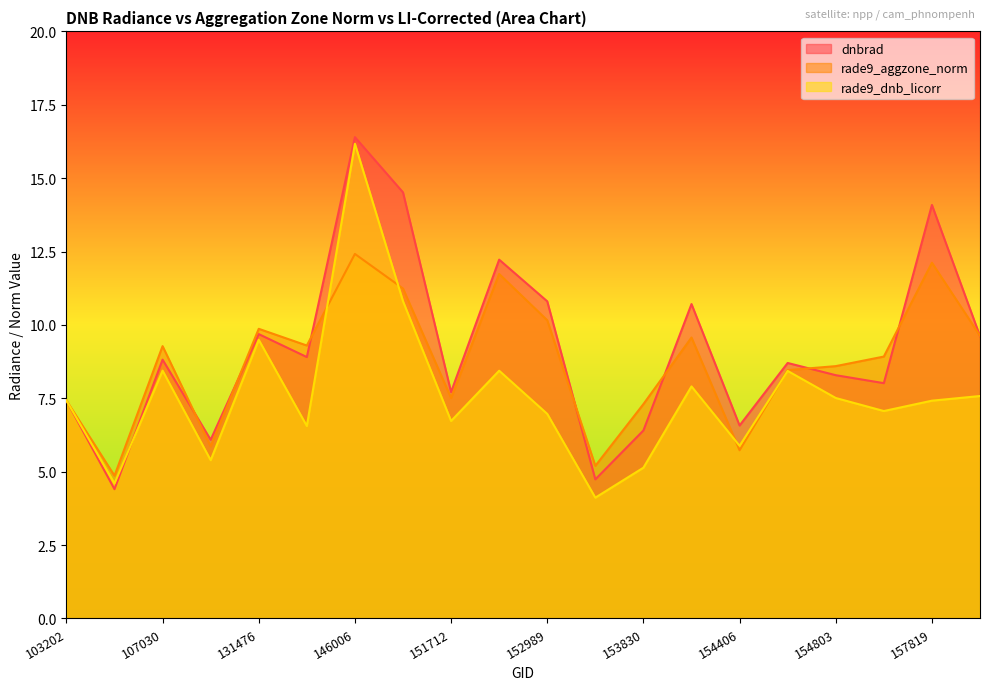

Which label corresponds to the largest value in the chart?

146006